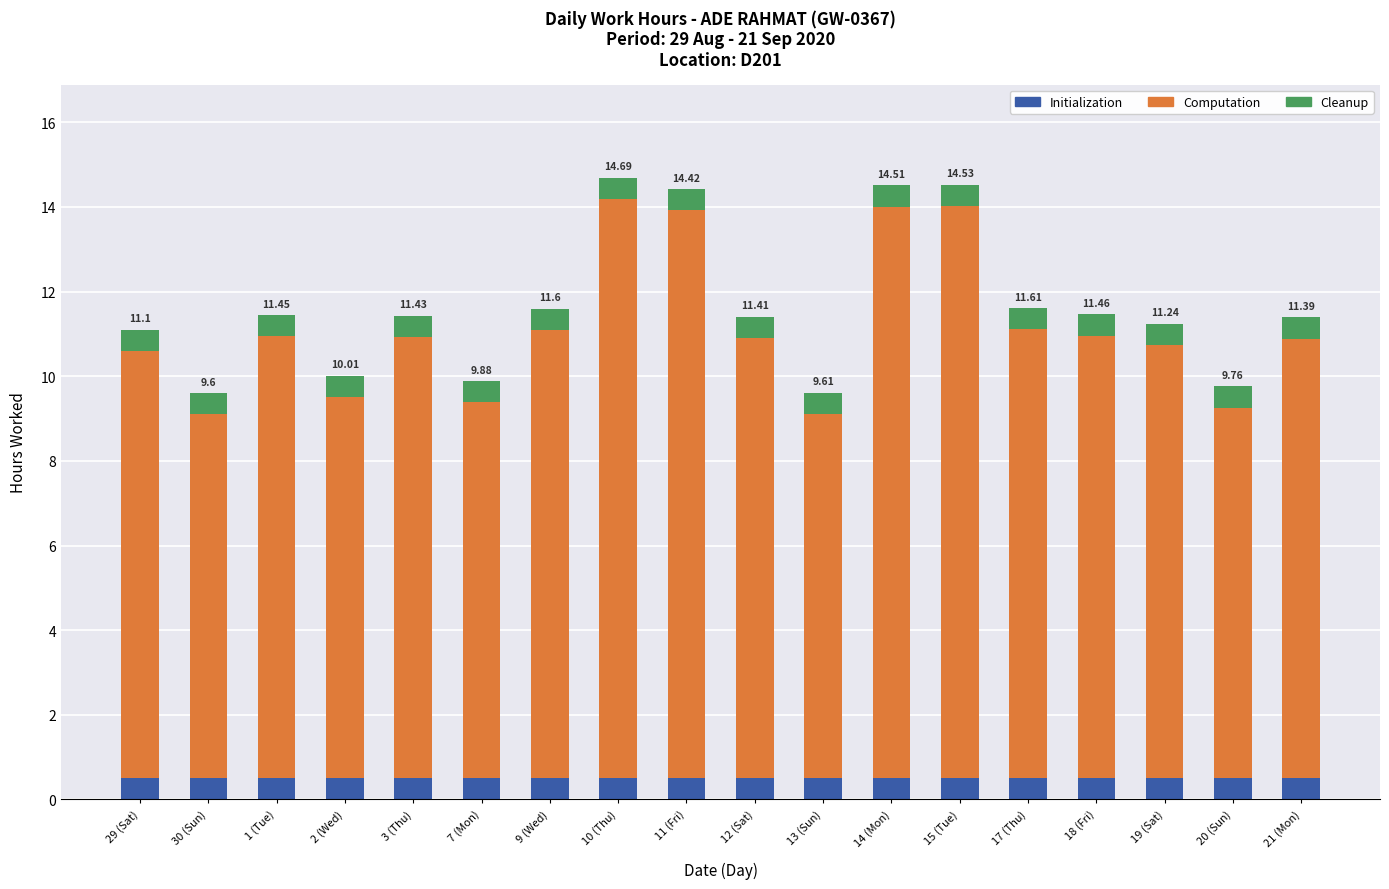

What is the sum of all Computation values?

191.7